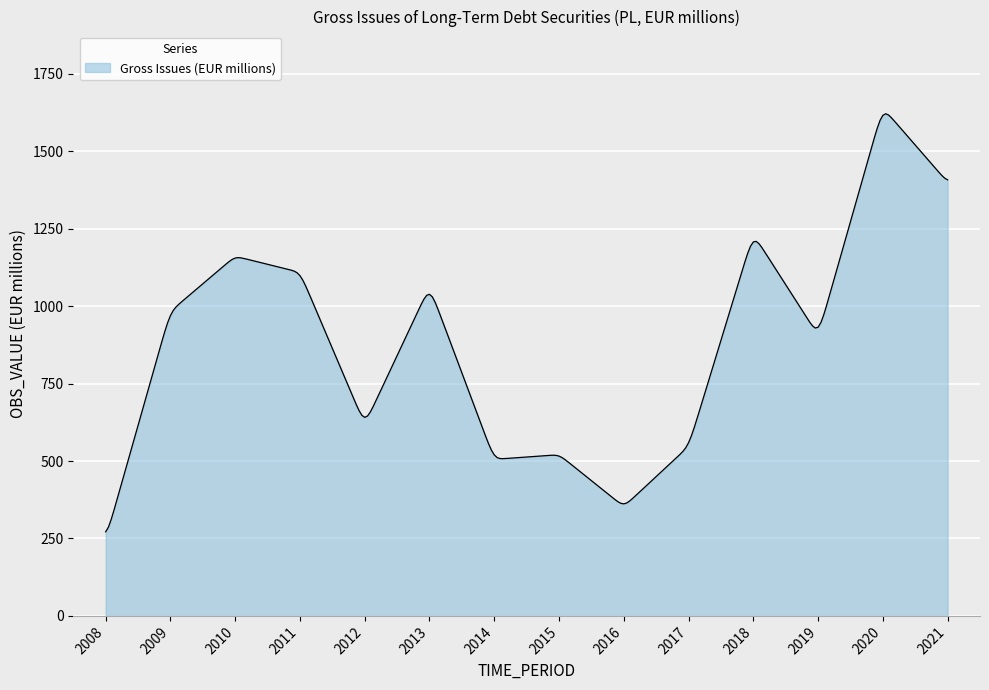

How many lines are shown in the chart?

1